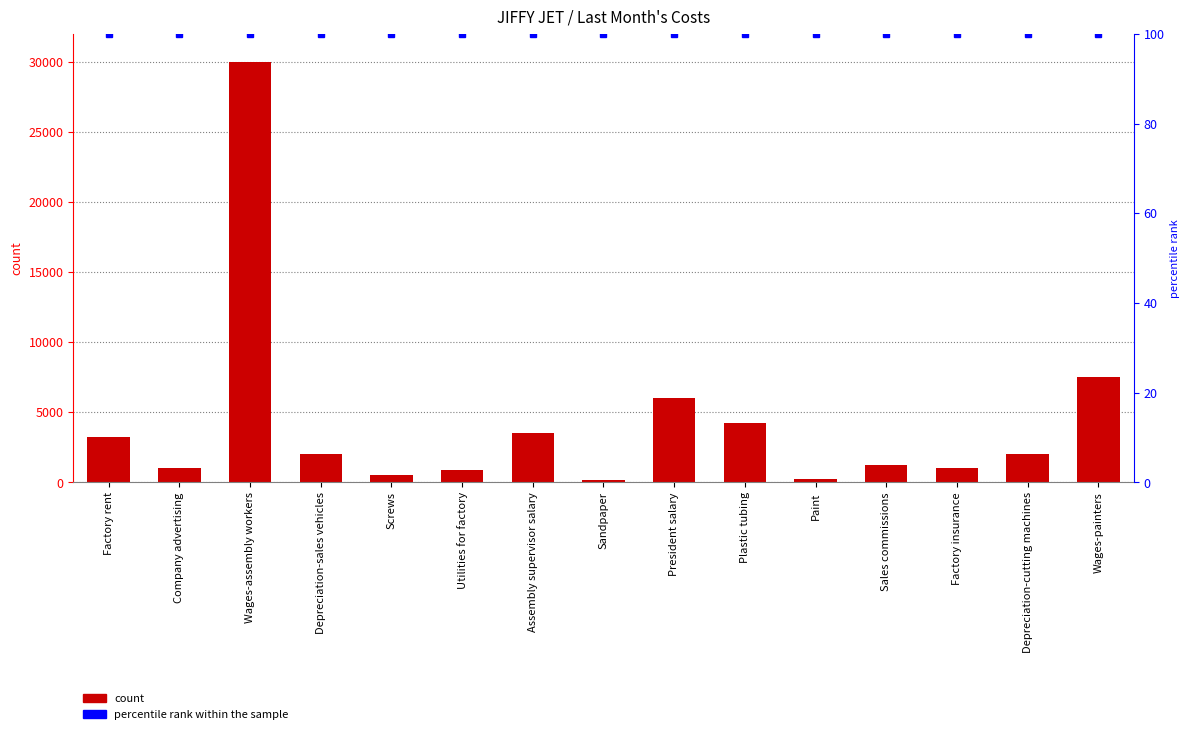

What is the label of the 12th bar from the right?

Depreciation-sales vehicles